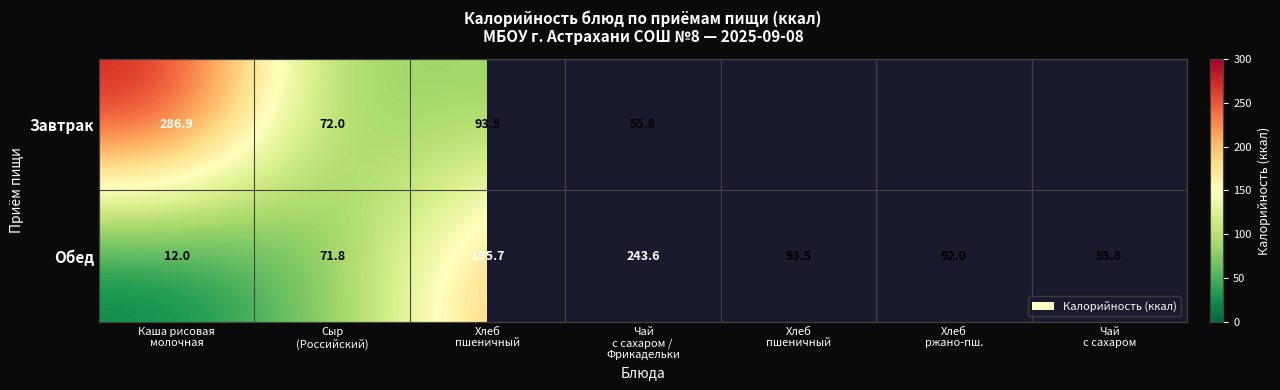

How many data points in Обед are above 91?

4